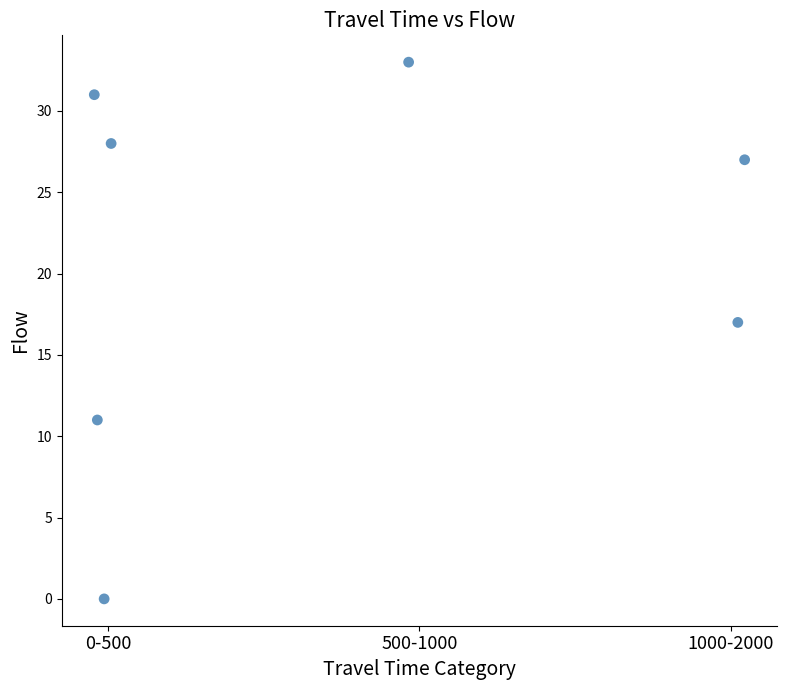

What Y value in the scatter plot is closest to 16?

17